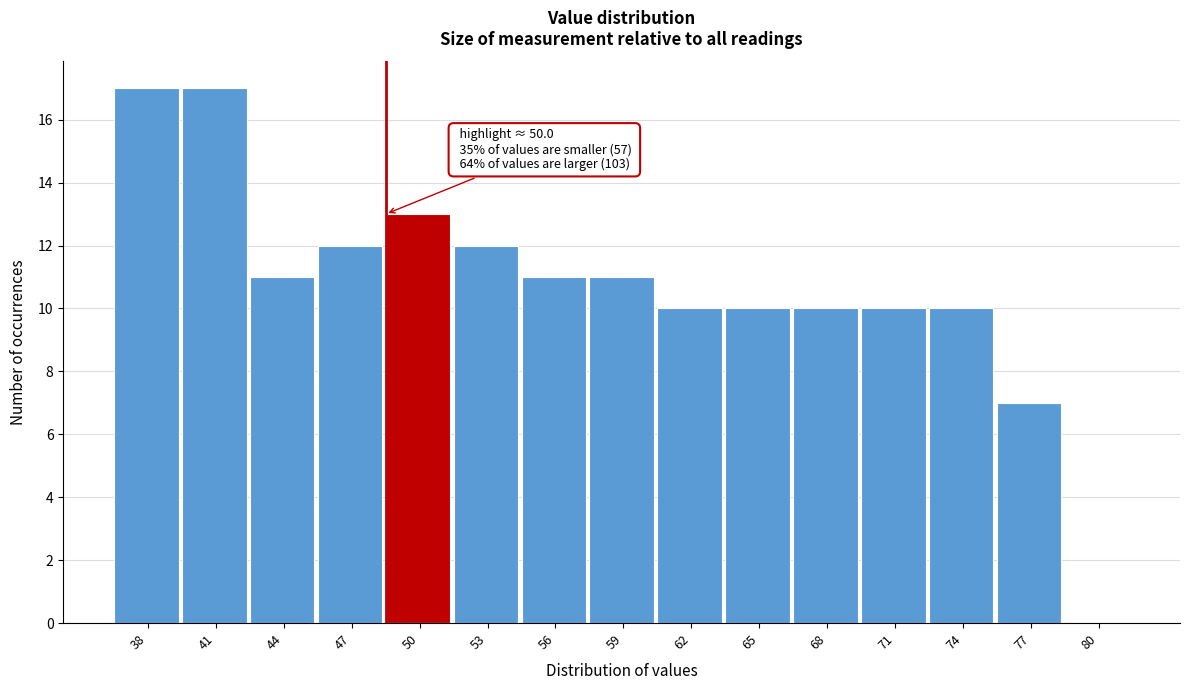

The value at 59 is 11. True or false?

True